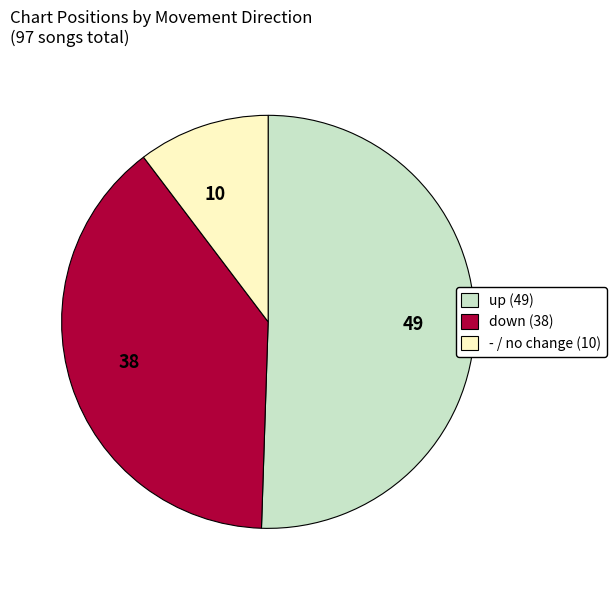

What is the majority slice?

up